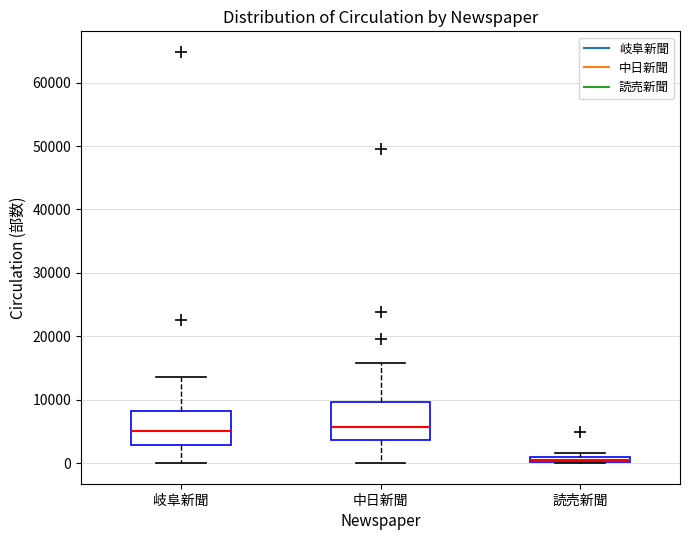

Where does the upper whisker of the box for 岐阜新聞 end on the y-axis? The values are not printed on the chart, so give them approximately, as read against the axis.

14000